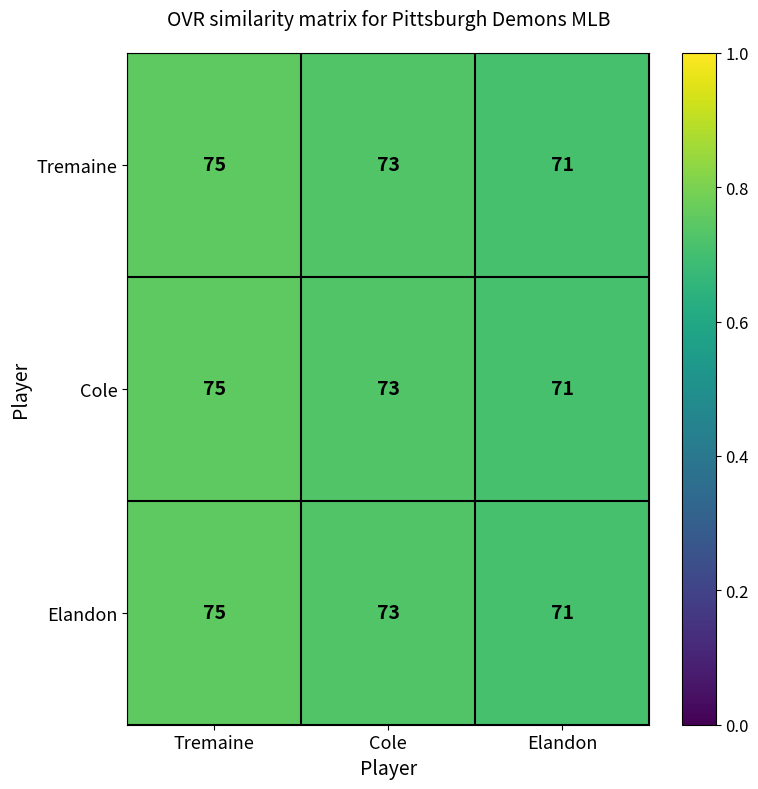

How many distinct data groups are displayed?

3